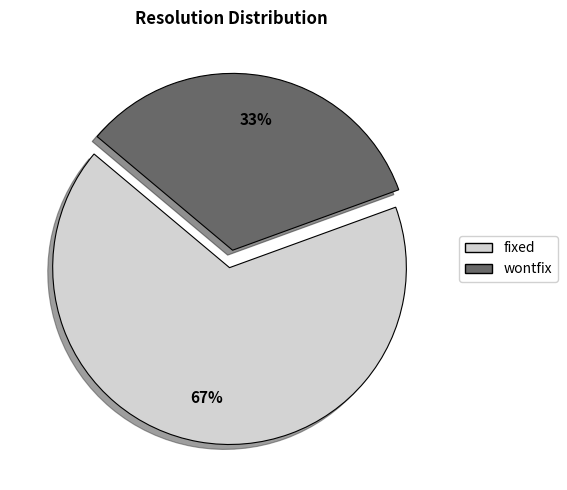

Is there any slice that represents more than half of the pie?

Yes